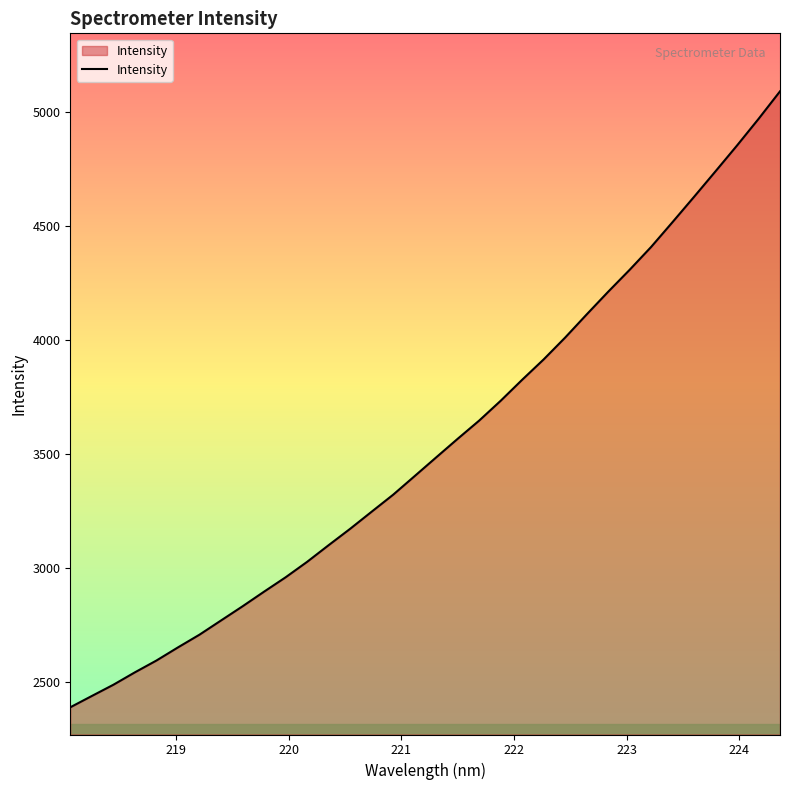

What is the greatest value displayed?

5091.8